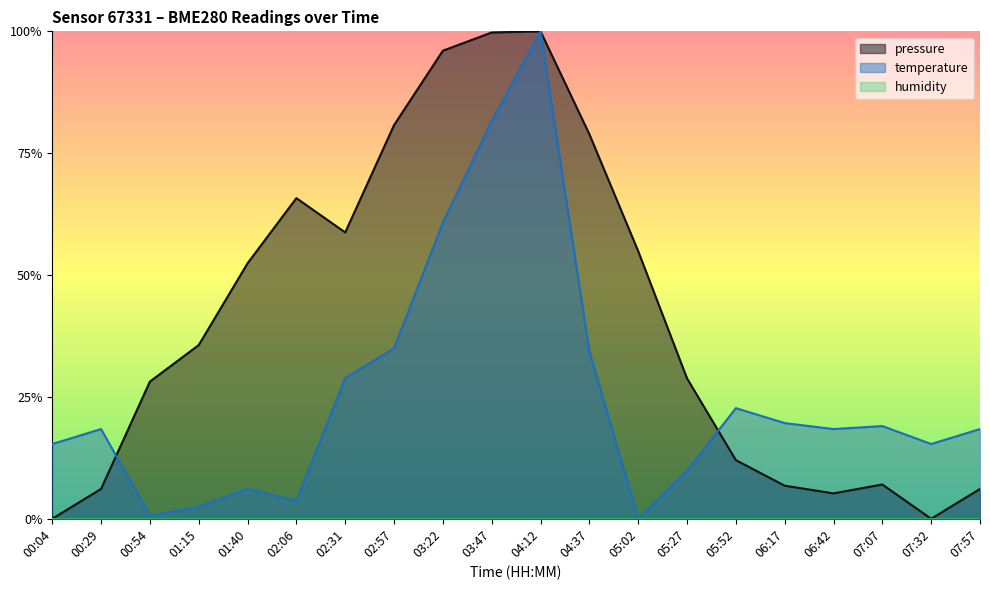

In pressure, how many points are higher than both neighbors (excluding endpoints)?

3